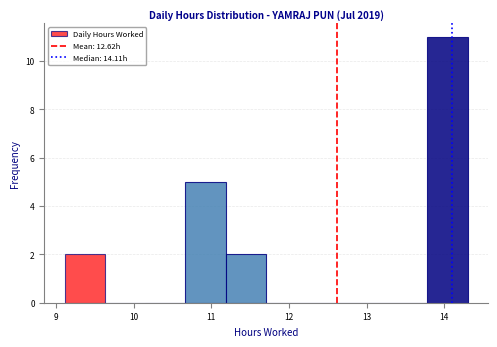

Reading left to right, transcribe this chart: for each bar, give the range it covers on the x-axis and its height. Neither the bar edges nor the heights are printed on the chart, so give them approximately, as read against the axes.

9.1 to 9.6: 2
9.6 to 10.1: 0
10.1 to 10.7: 0
10.7 to 11.2: 5
11.2 to 11.7: 2
11.7 to 12.2: 0
12.2 to 12.7: 0
12.7 to 13.3: 0
13.3 to 13.8: 0
13.8 to 14.3: 11